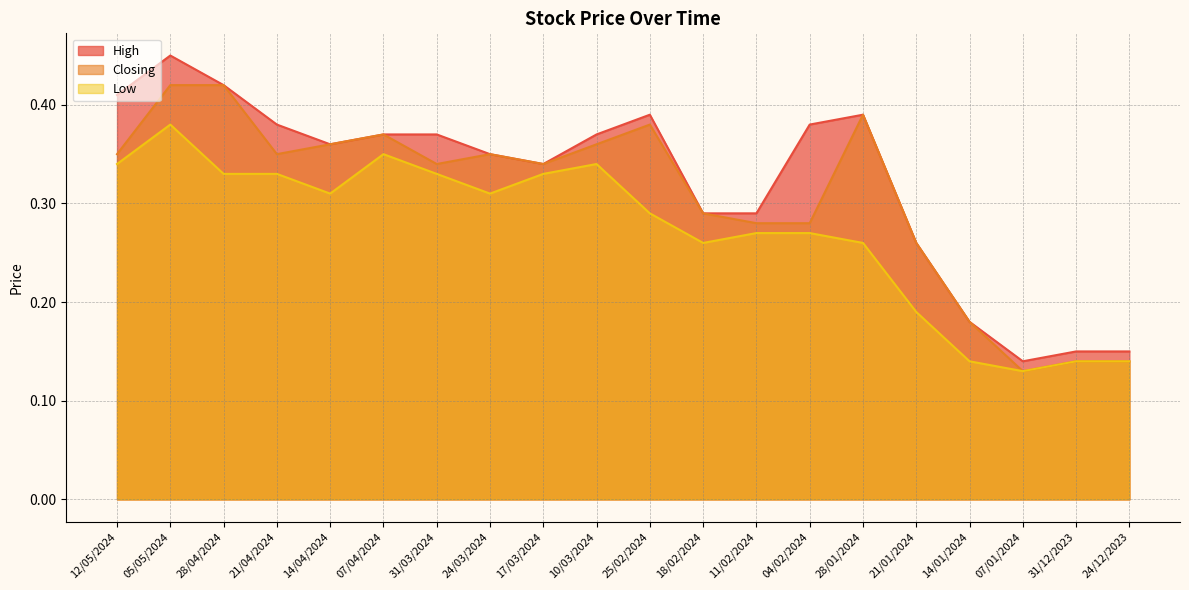

Rank the series by their average value, from highest to lowest.

High, Closing, Low